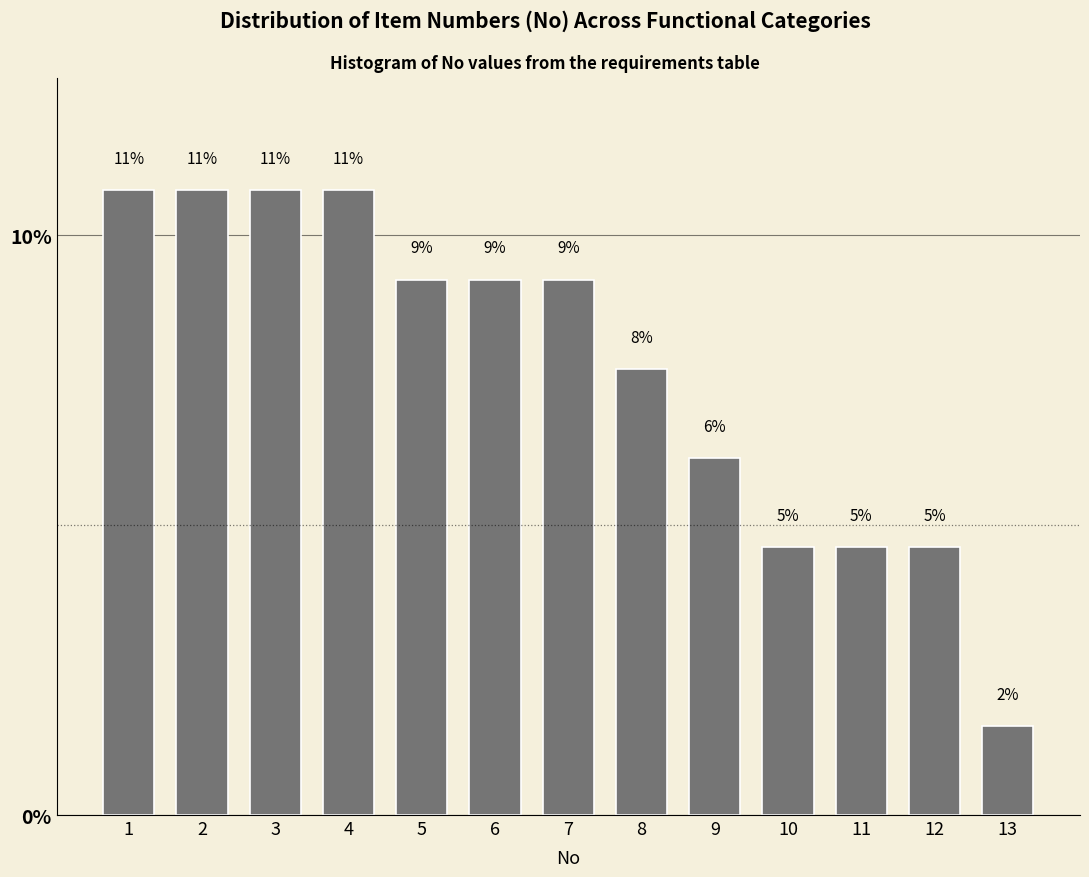

Are the bars horizontal?

No